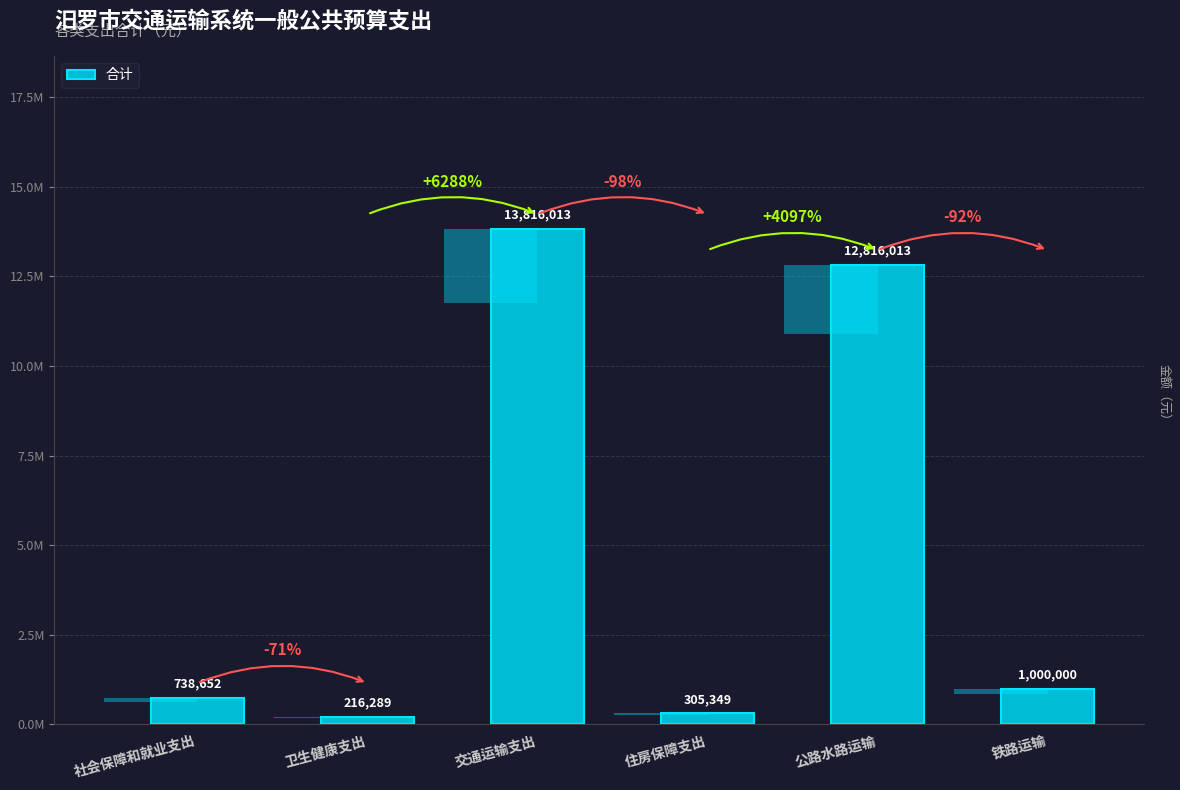

Reading left to right, extract all data points from this chart.

社会保障和就业支出=738652.4	卫生健康支出=216289.0	交通运输支出=13816013.0	住房保障支出=305349.1	公路水路运输=12816013.0	铁路运输=1000000.0